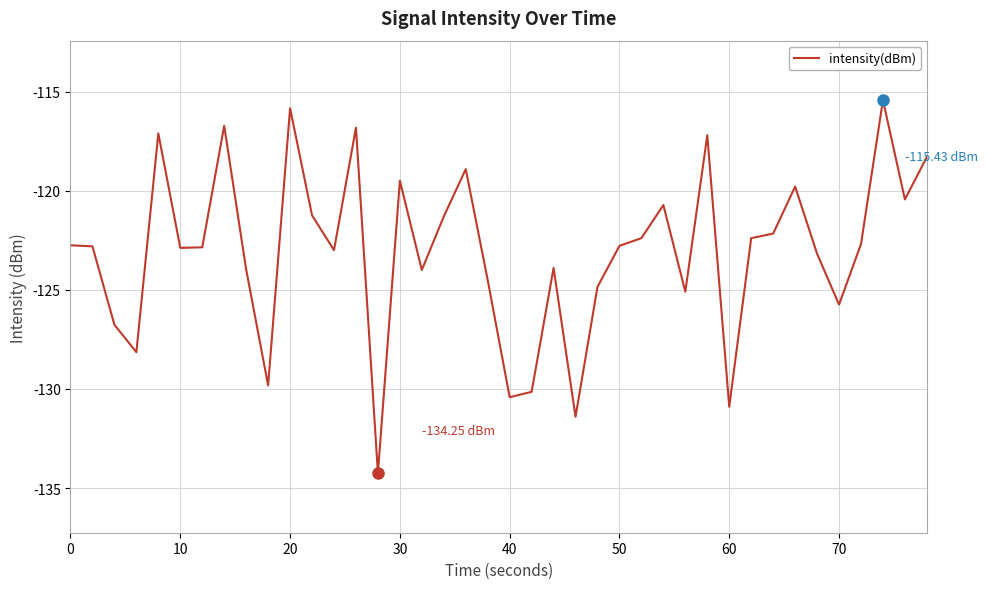

What is the difference between the maximum and minimum values?

18.8